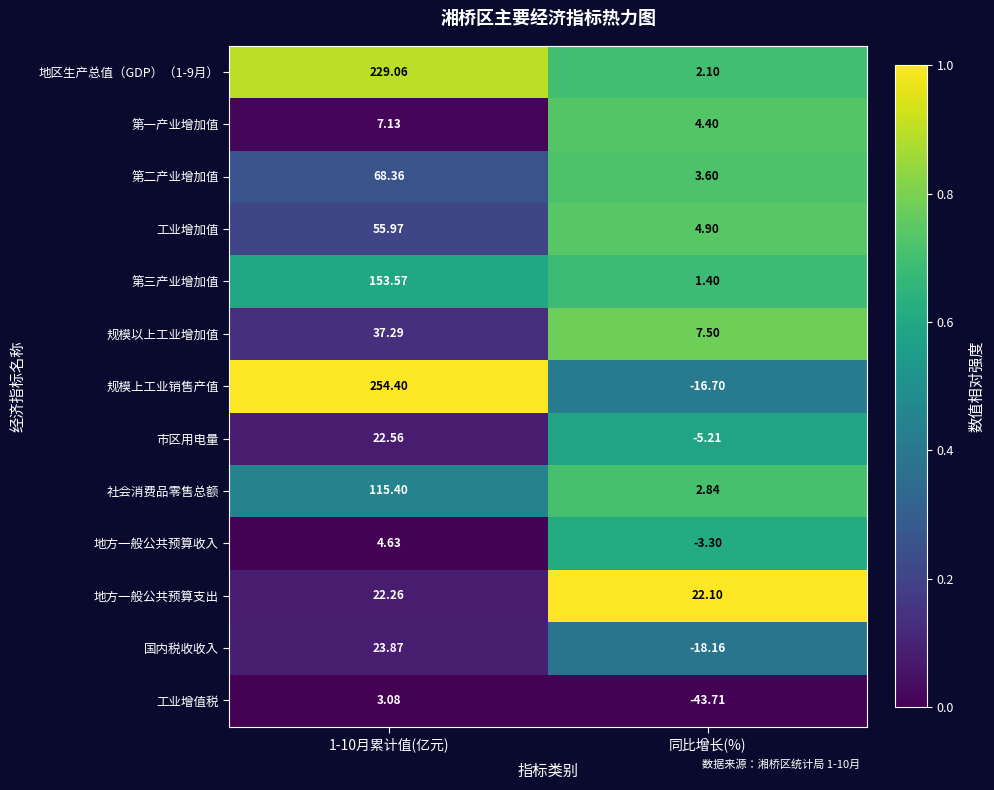

Between 1-10月累计值(亿元) and 同比增长(%), which series saw the biggest shift?

规模上工业销售产值